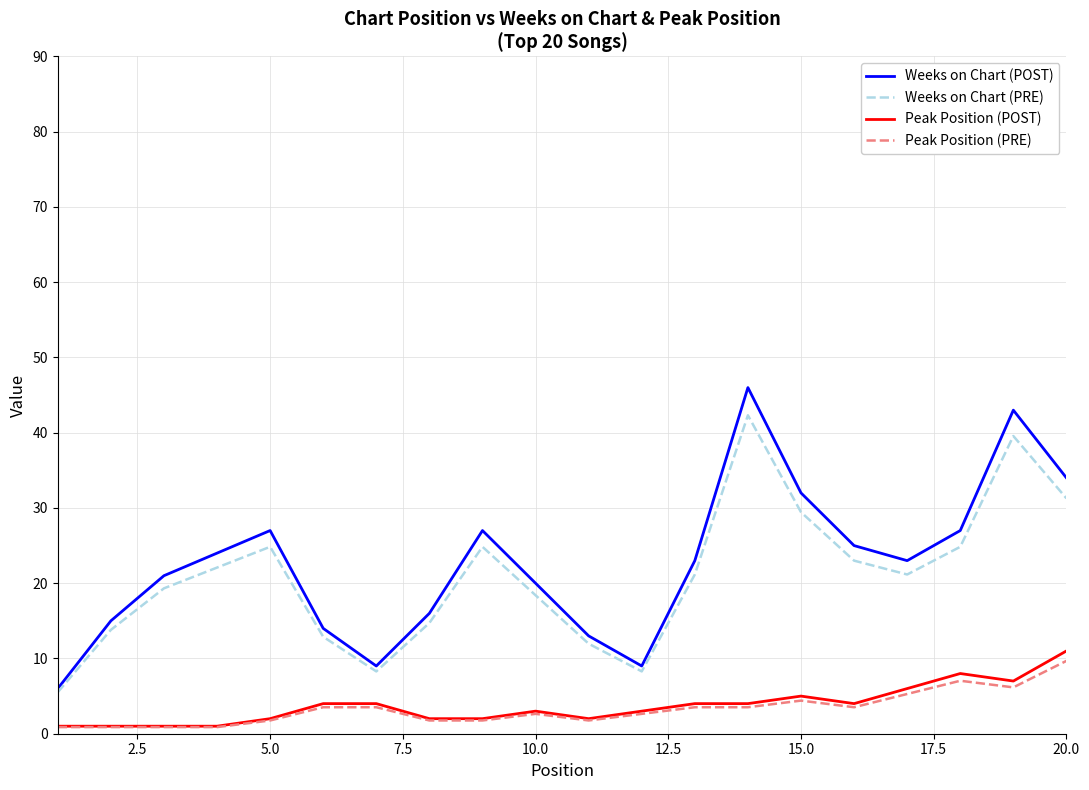

True or false: Peak Position (PRE) and Weeks on Chart (PRE) intersect in this chart.

False